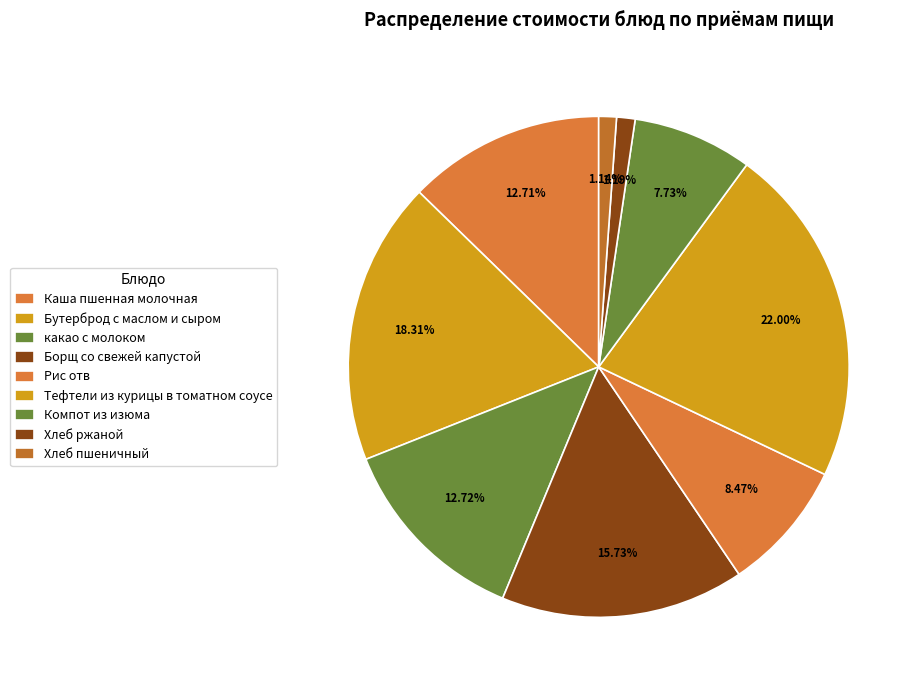

To the nearest percent, what is the average slice percentage?

11%